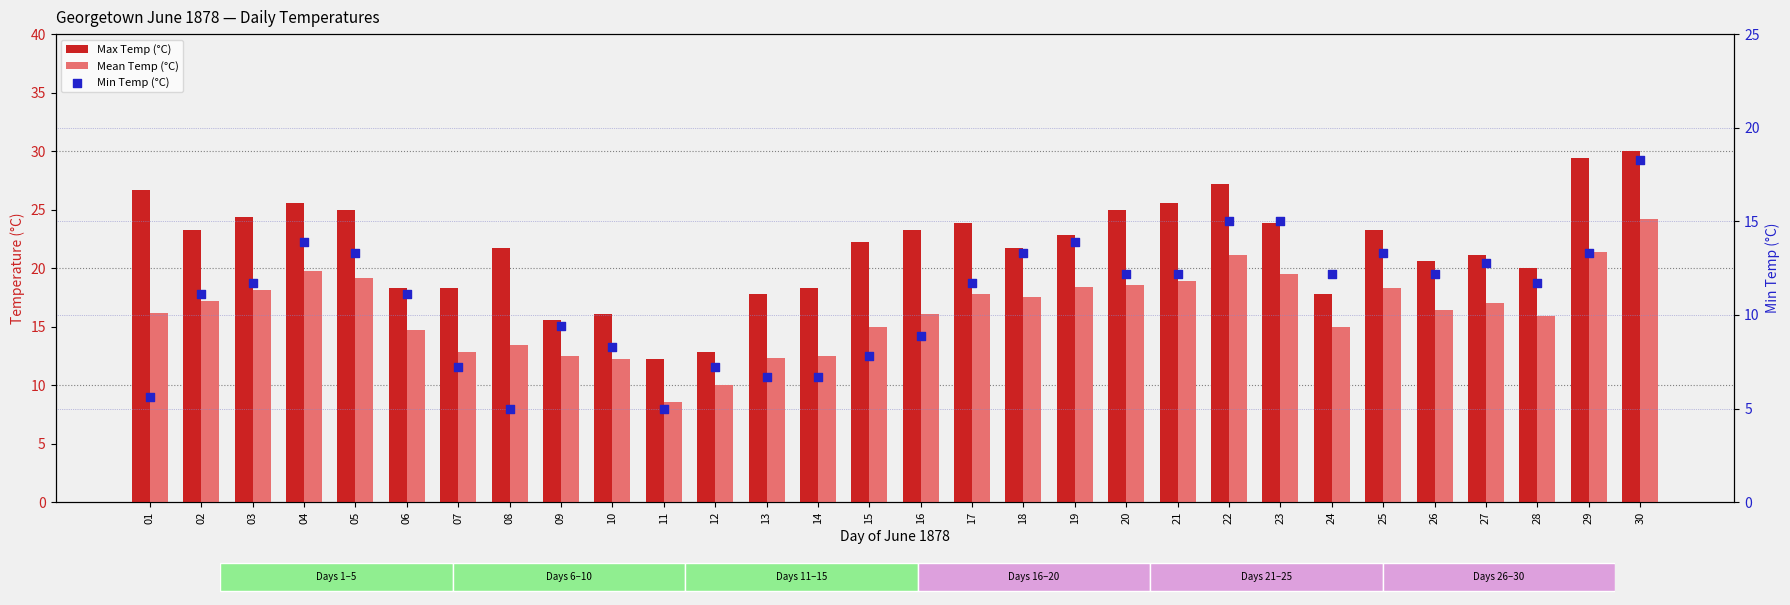

Which series contains the highest Y value?

Max Temp (°C)